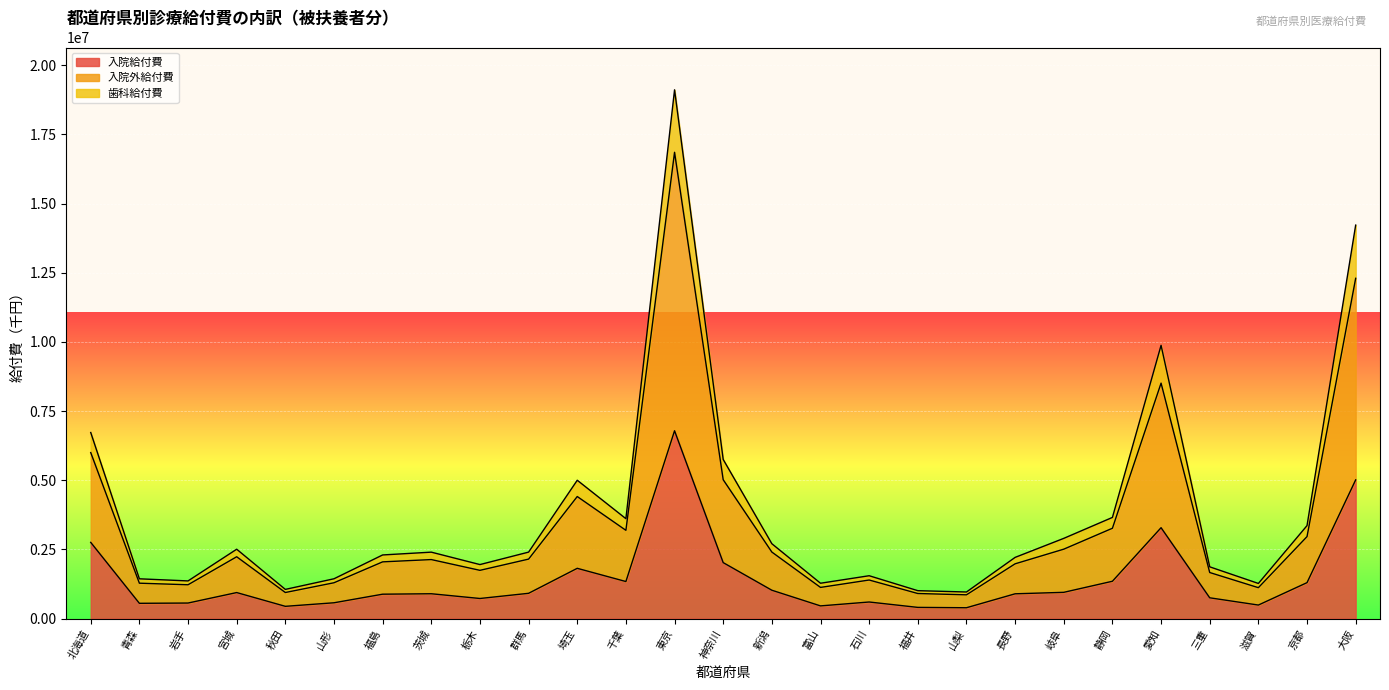

Reading left to right, transcribe all the data shown in this chart.

入院給付費: 北海道=2756124.2	青森=554390.1	岩手=564027.0	宮城=942824.5	秋田=445410.4	山形=573705.6	福島=884022.7	茨城=899958.1	栃木=728592.2	群馬=915945.1	埼玉=1819086.4	千葉=1341449.9	東京=6790247.5	神奈川=2024817.1	新潟=1027052.0	富山=460818.0	石川=601522.2	福井=406929.3	山梨=394215.6	長野=898032.9	岐阜=951131.6	静岡=1351637.4	愛知=3286984.0	三重=753553.4	滋賀=491178.7	京都=1301343.5	大阪=5014984.2
入院外給付費: 北海道=6726951.1	青森=1439825.2	岩手=1363495.5	宮城=2509241.4	秋田=1057313.5	山形=1441244.6	福島=2302031.1	茨城=2403425.8	栃木=1954449.8	群馬=2404734.5	埼玉=5001961.0	千葉=3613053.4	東京=19112223.8	神奈川=5752545.7	新潟=2707898.3	富山=1279832.2	石川=1551108.1	福井=1011147.1	山梨=963301.0	長野=2213896.8	岐阜=2901412.3	静岡=3658442.8	愛知=9877336.1	三重=1872578.9	滋賀=1272191.1	京都=3363077.9	大阪=14222723.5
歯科給付費: 北海道=6001834.5	青森=1281408.4	岩手=1224336.8	宮城=2236625.4	秋田=944671.1	山形=1297143.6	福島=2052384.8	茨城=2135082.5	栃木=1745827.4	群馬=2151750.5	埼玉=4413417.3	千葉=3192153.9	東京=16853970.8	神奈川=5020477.0	新潟=2406346.4	富山=1128851.0	石川=1396138.5	福井=908444.6	山梨=861068.9	長野=1981629.3	岐阜=2510975.8	静岡=3266895.9	愛知=8511653.9	三重=1666995.5	滋賀=1119148.6	京都=2965561.1	大阪=12299279.8